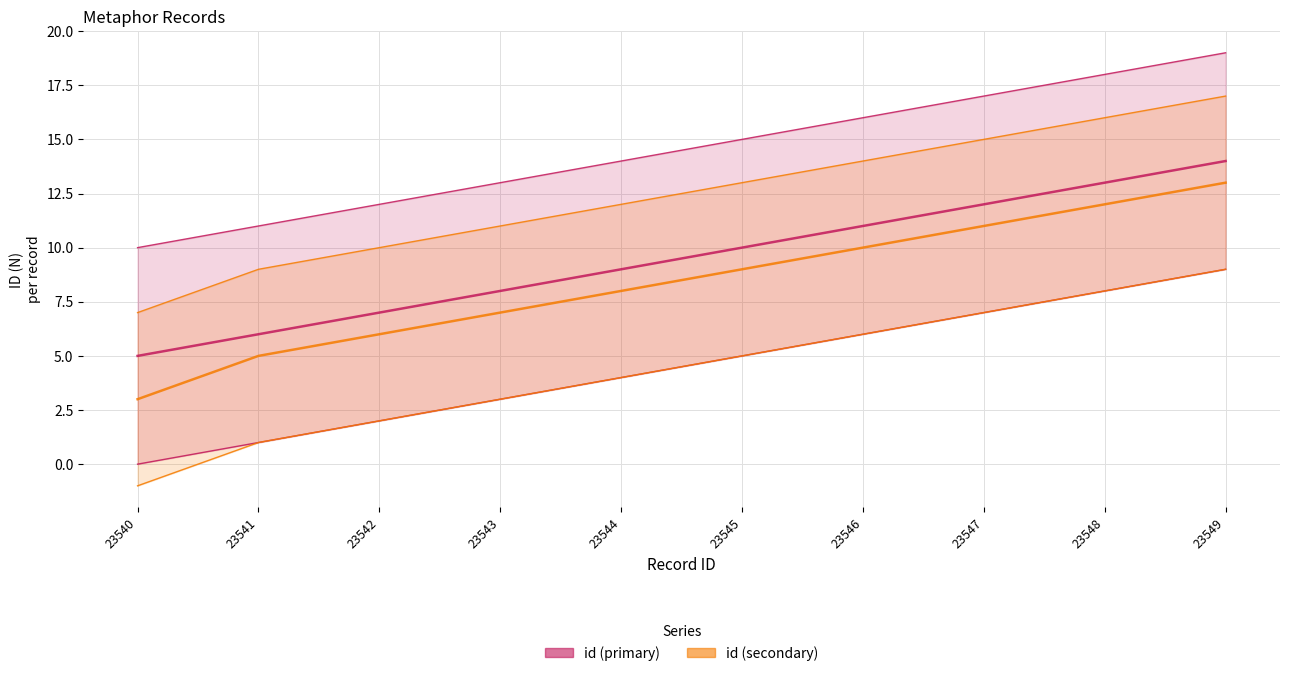

Does the chart display data point markers on the line(s)?

No